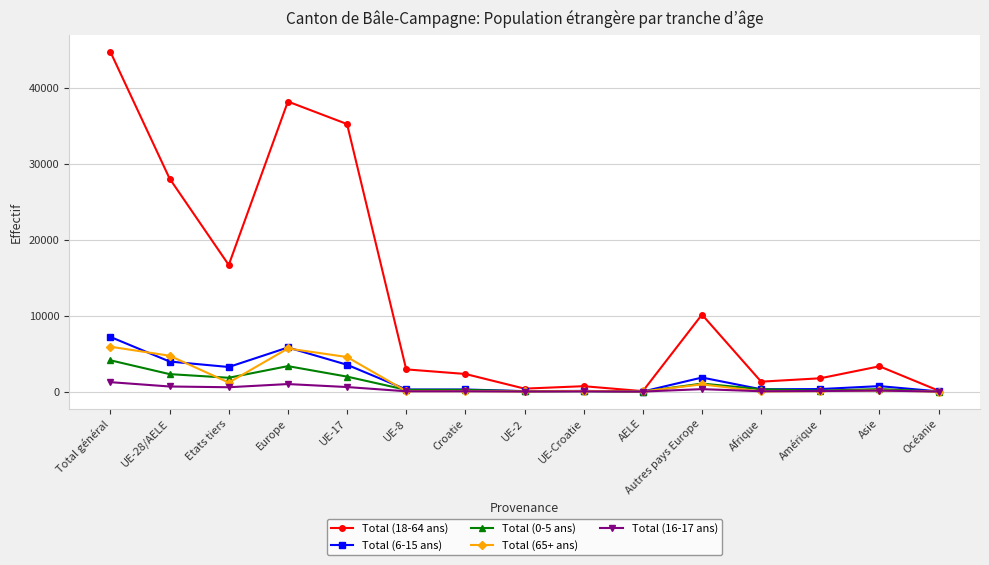

Which series has the widest spread of values?

Total (18-64 ans)